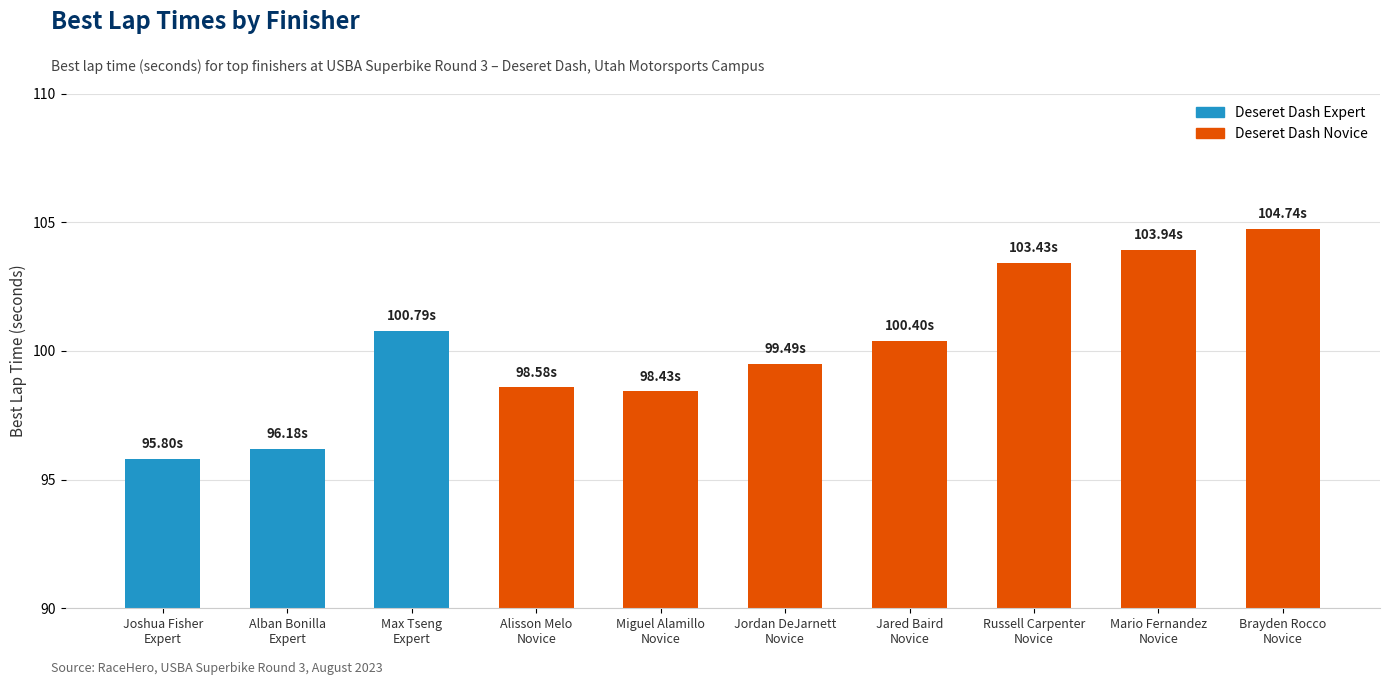

Does the chart contain any negative values?

No